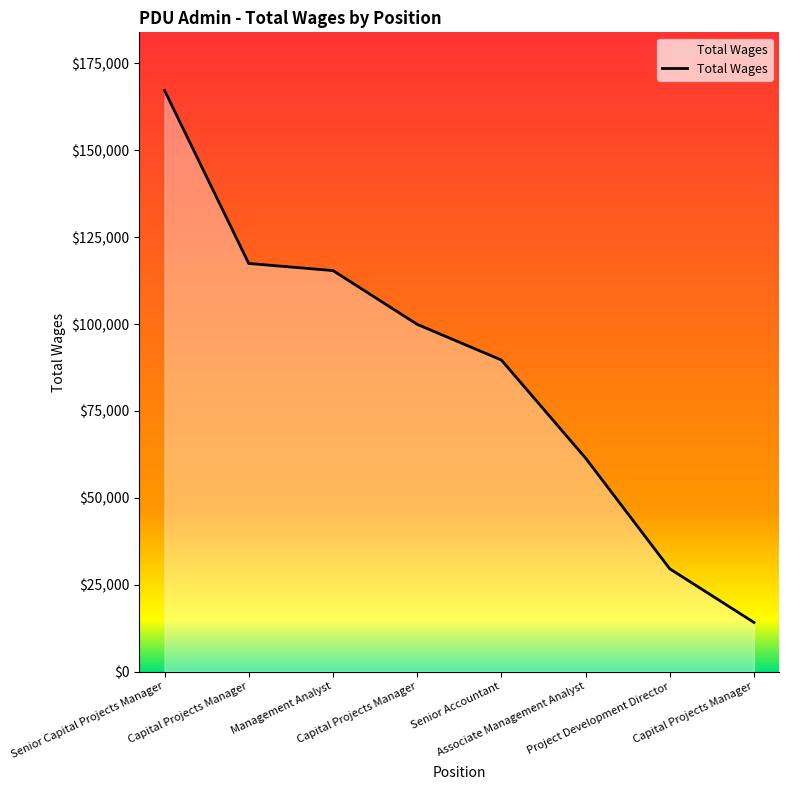

List the labels in order of value, smallest first.

Capital Projects Manager, Project Development Director, Associate Management Analyst, Senior Accountant, Capital Projects Manager, Management Analyst, Capital Projects Manager, Senior Capital Projects Manager